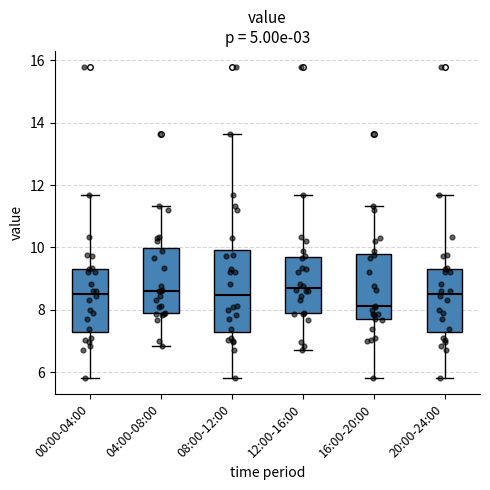

Which box has the lowest median line?

16:00-20:00